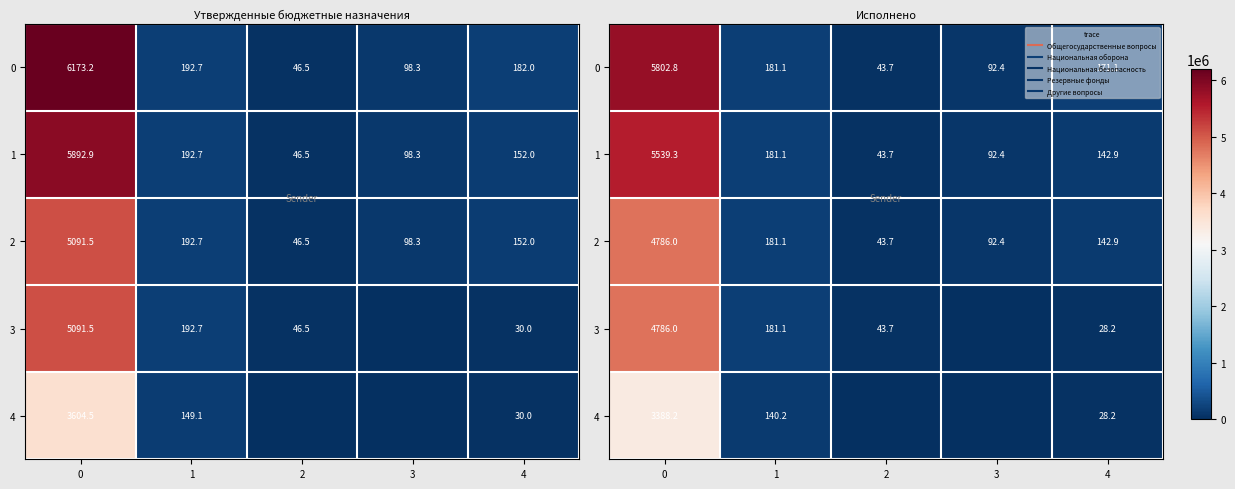

What is the average value of the row_1 series?

1199889.3